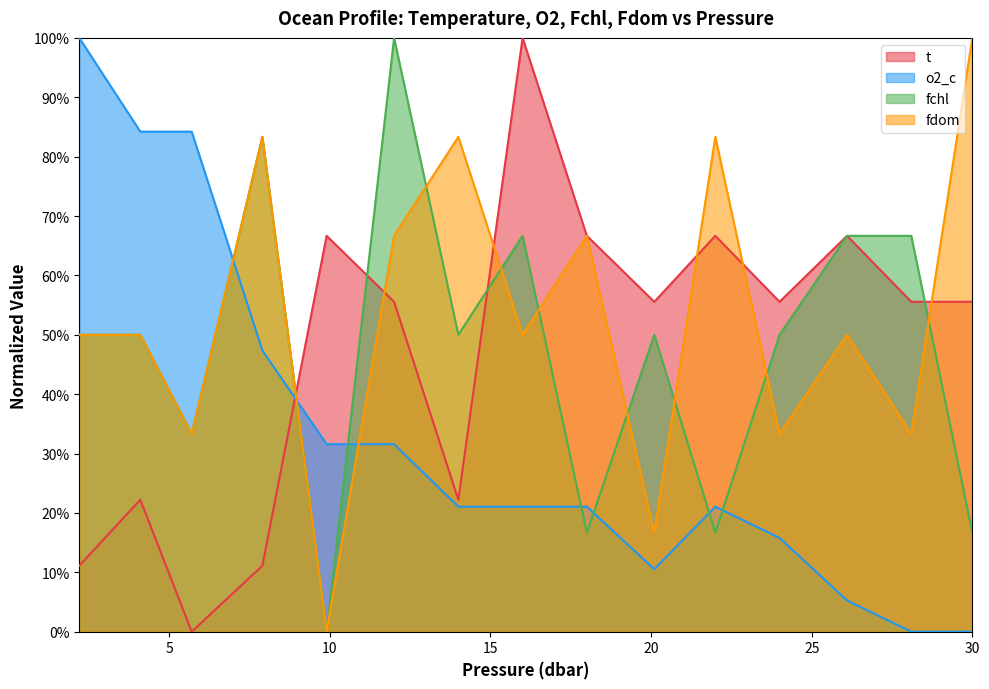

What is the maximum value shown in the chart?

1.0